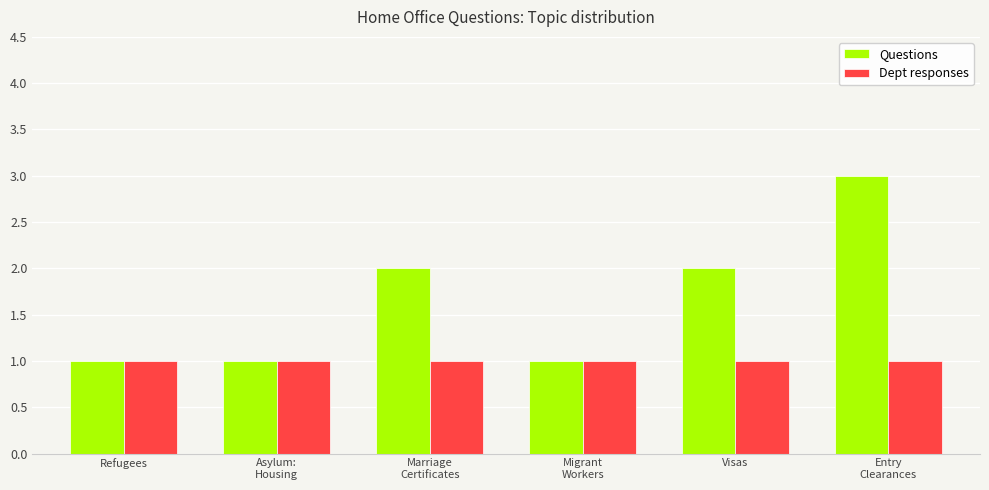

Reading left to right, list all the values displayed in this chart.

Questions: Refugees=1	Asylum:
Housing=1	Marriage
Certificates=2	Migrant
Workers=1	Visas=2	Entry
Clearances=3
Dept responses: Refugees=1	Asylum:
Housing=1	Marriage
Certificates=1	Migrant
Workers=1	Visas=1	Entry
Clearances=1